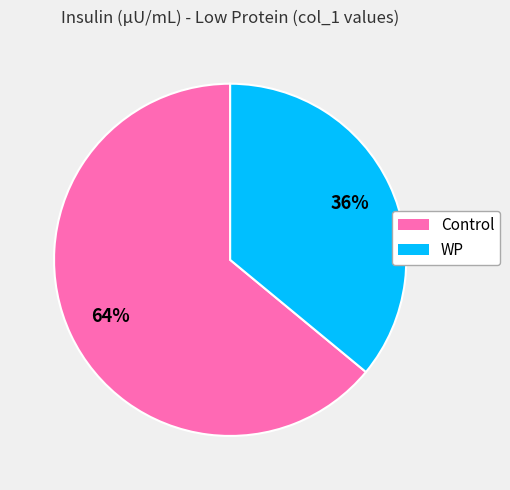

How many segments does this pie chart have?

2